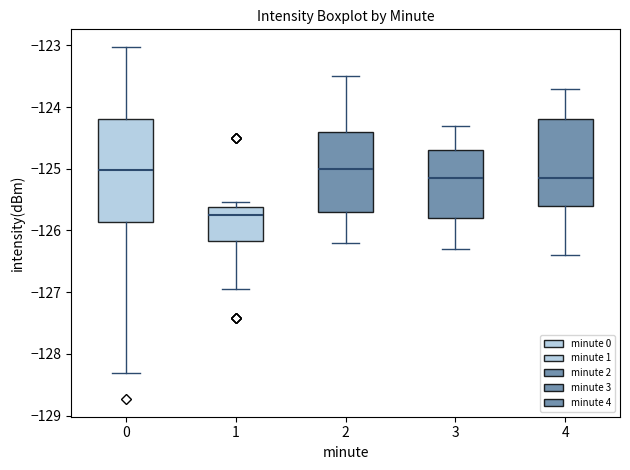

Reading left to right, read every box against the y-axis: the position of its median line, the range the box covers, and the ends of its whiskers. The values are not printed on the chart, so give them approximately, as read against the axis.

0: median -125.0, box -125.9 to -124.2, whiskers -128.3 to -123.0
1: median -125.7, box -126.2 to -125.6, whiskers -126.9 to -125.5
2: median -125.0, box -125.7 to -124.4, whiskers -126.2 to -123.5
3: median -125.1, box -125.8 to -124.7, whiskers -126.3 to -124.3
4: median -125.1, box -125.6 to -124.2, whiskers -126.4 to -123.7